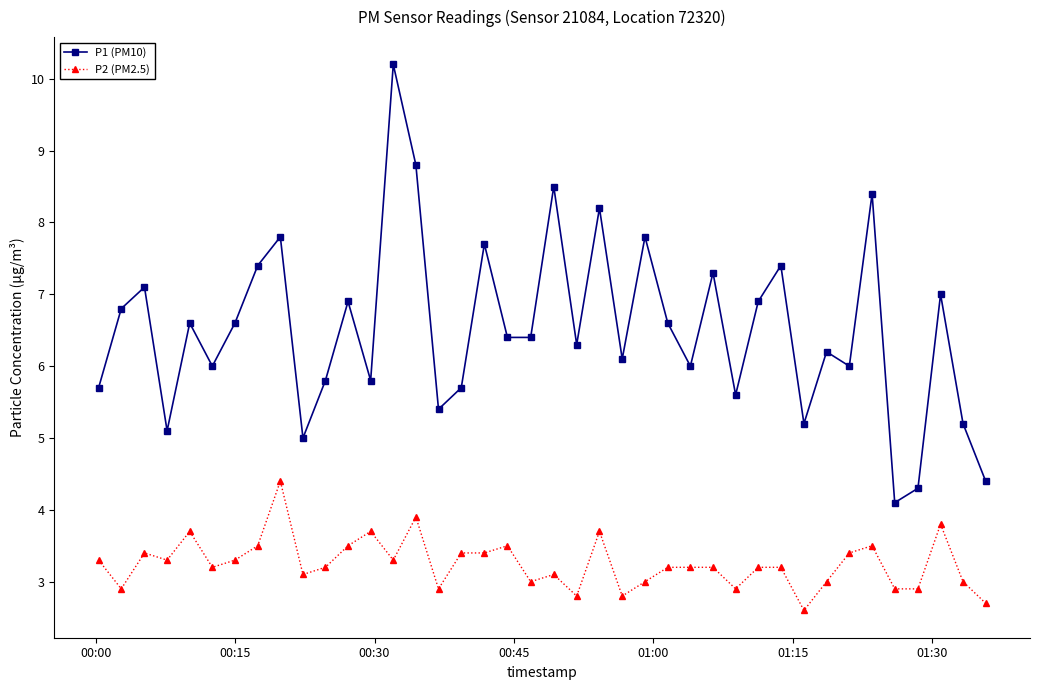

List the series in order of their peak value, lowest first.

P2 (PM2.5), P1 (PM10)